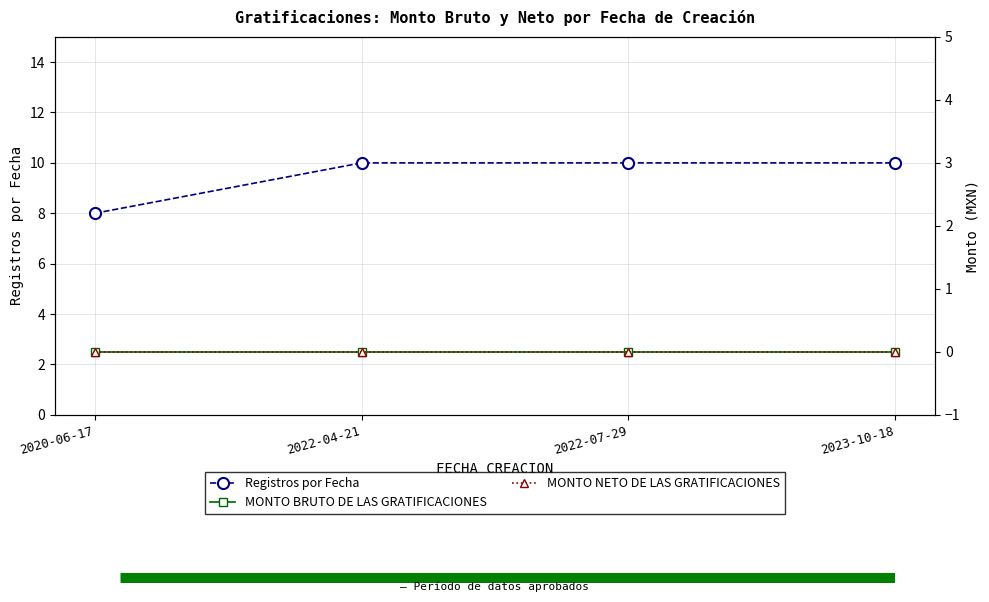

True or false: MONTO BRUTO DE LAS GRATIFICACIONES and MONTO NETO DE LAS GRATIFICACIONES intersect in this chart.

False